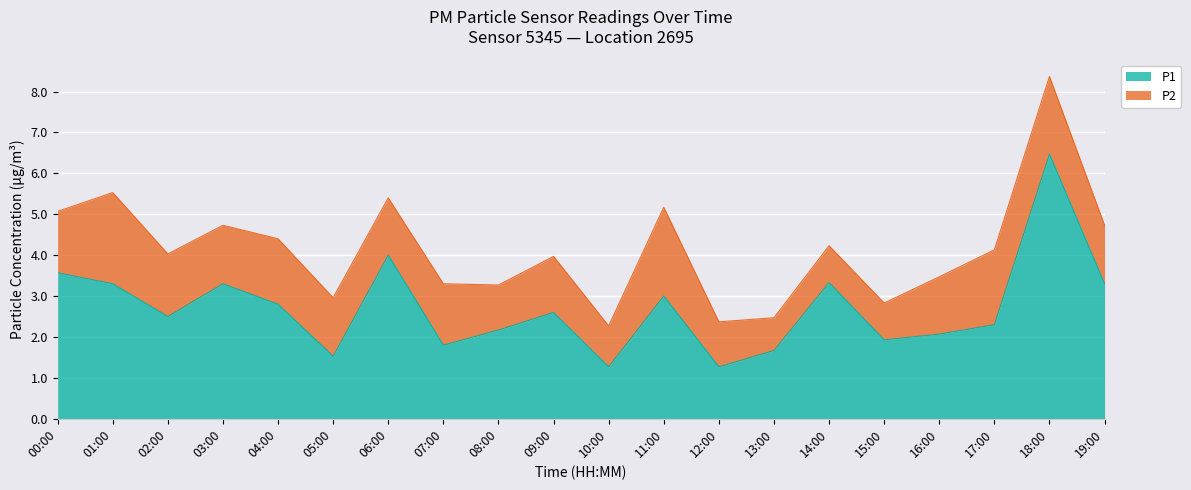

What is the sum of the values at 06:00 and 08:00?

6.2